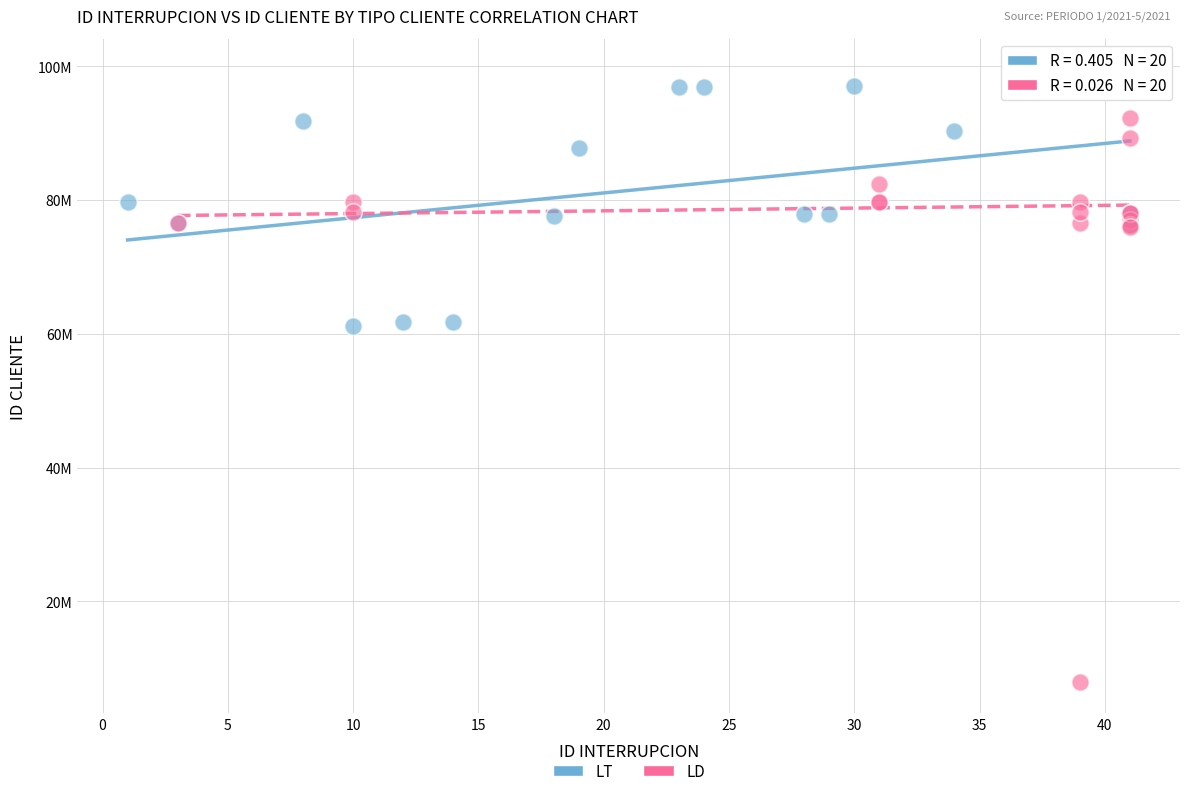

What are all the series names shown in the legend?

LT, LD